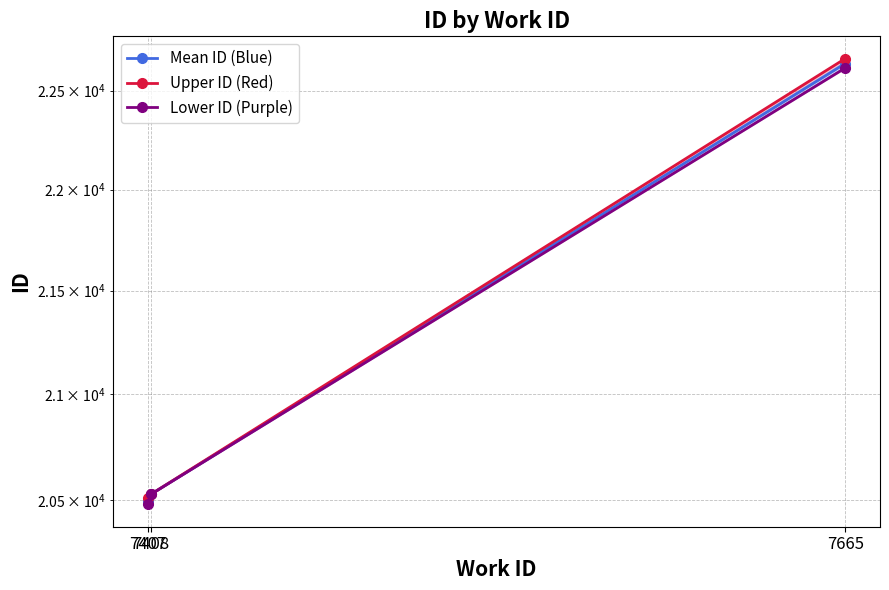

What is the difference between the highest and lowest values at 7665?

48.6